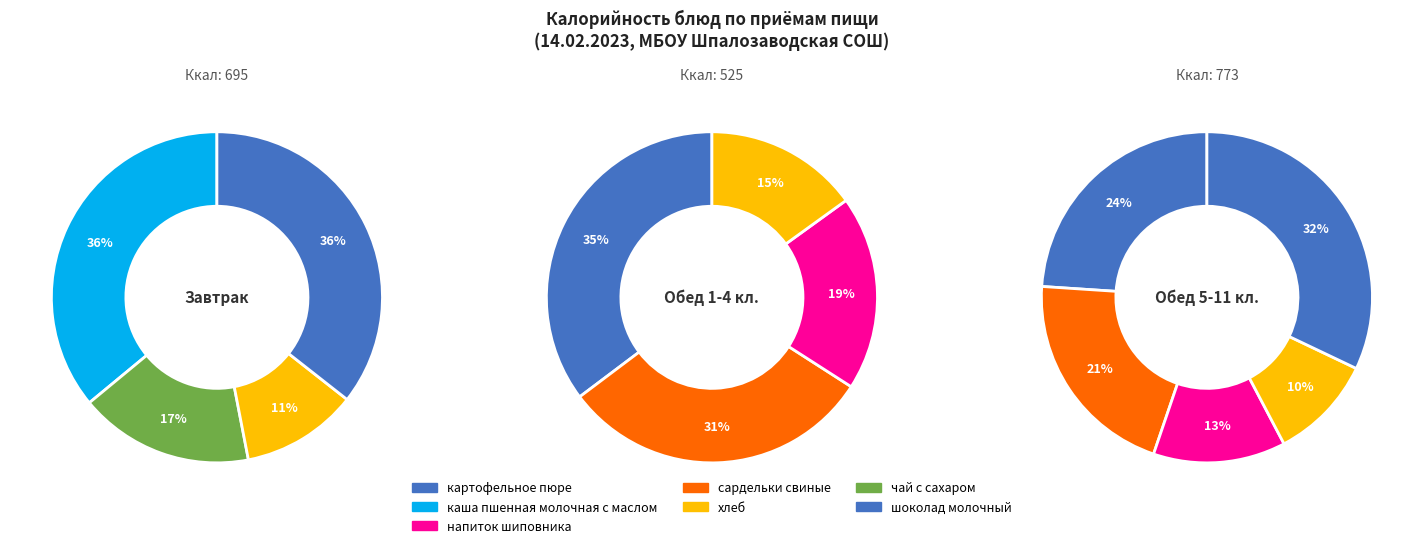

What is the largest slice in the pie chart?

каша пшенная молочная с маслом